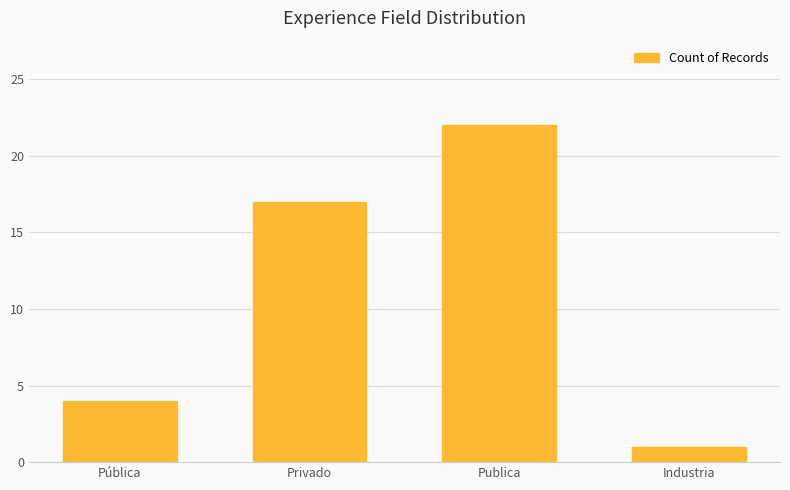

What is the approximate value at Privado, to the nearest 5?

15